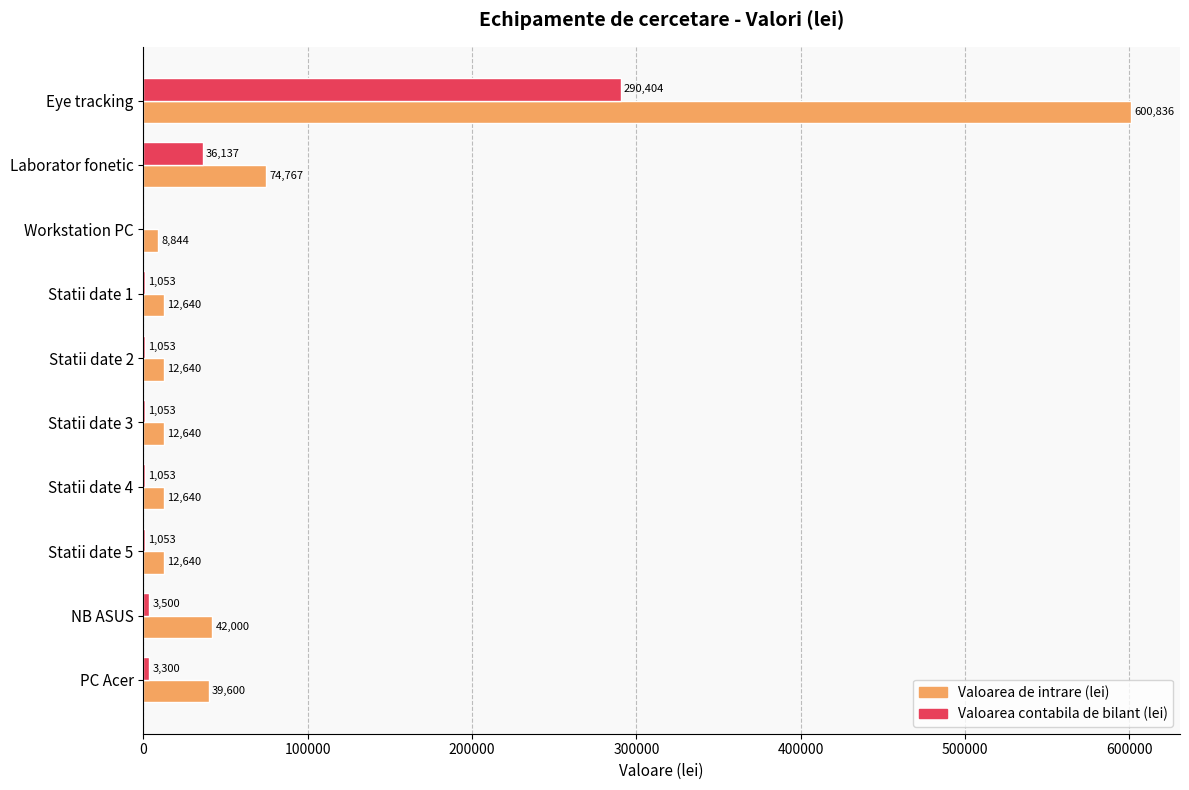

The Valoarea contabila de bilant (lei) series shows 131831.9 at Workstation PC. True or false?

False